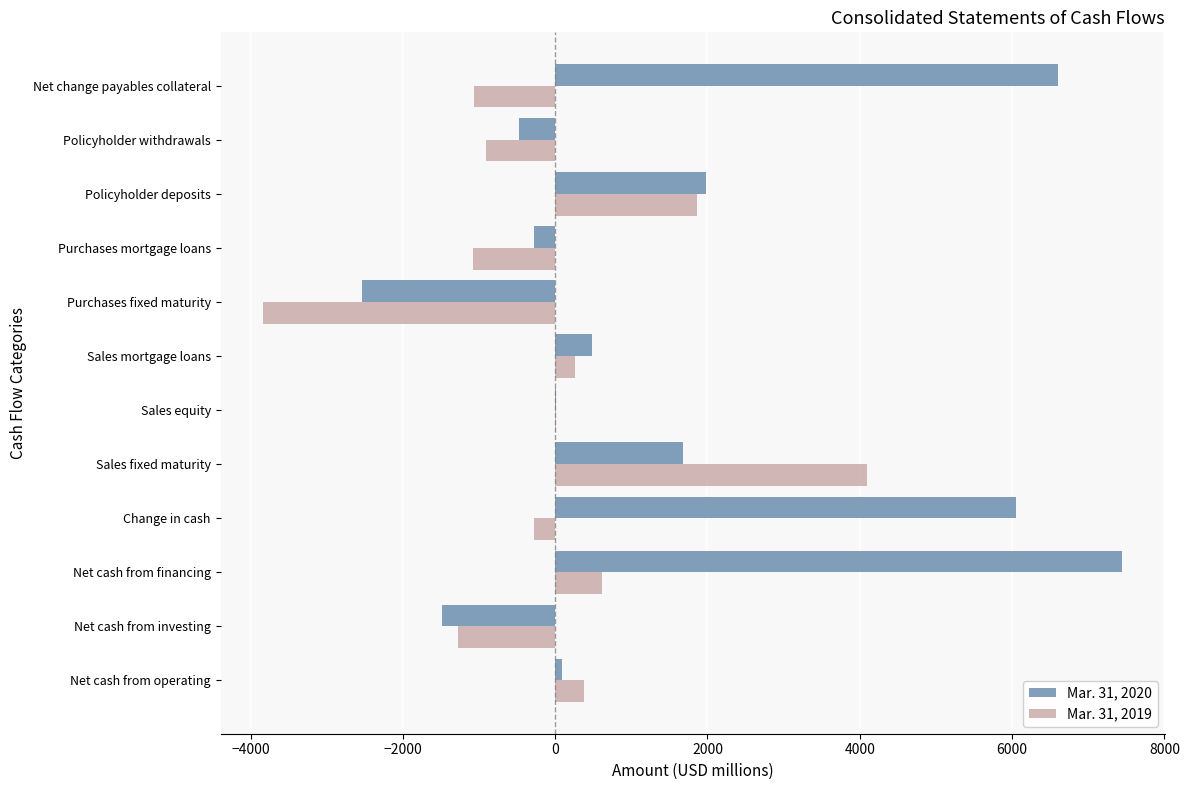

What is the sum of all Mar. 31, 2019 values?

-1219